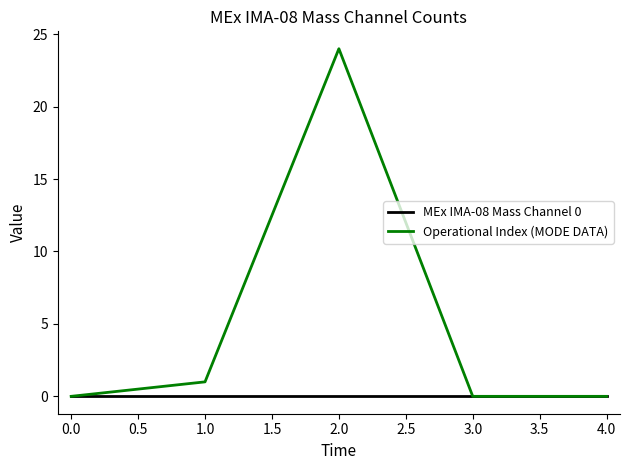

At which category is the sum across all series the highest?

2.0